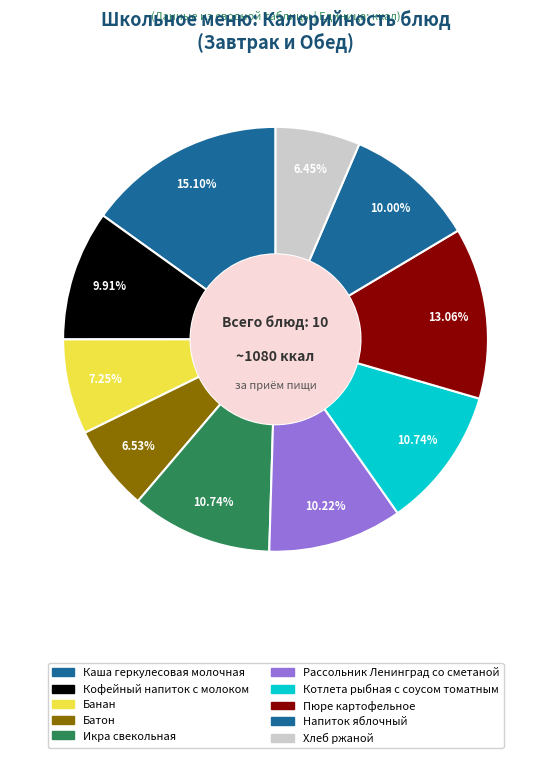

Is it true that Хлеб ржаной is 1% of the pie?

False